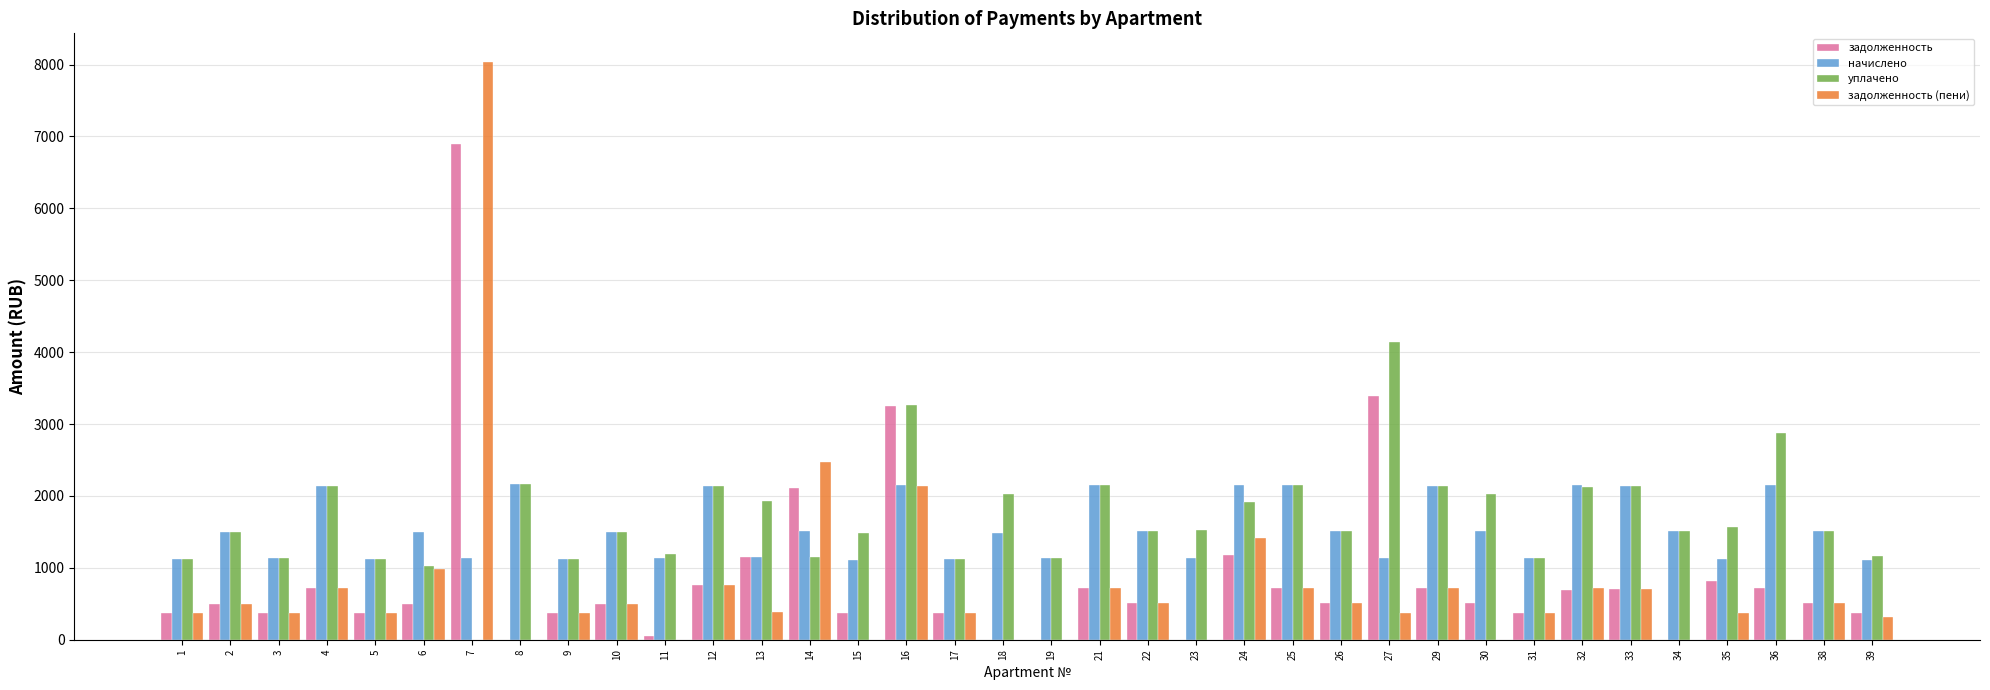

What is the difference between the задолженность (пени) values at 2 and 9?

124.1